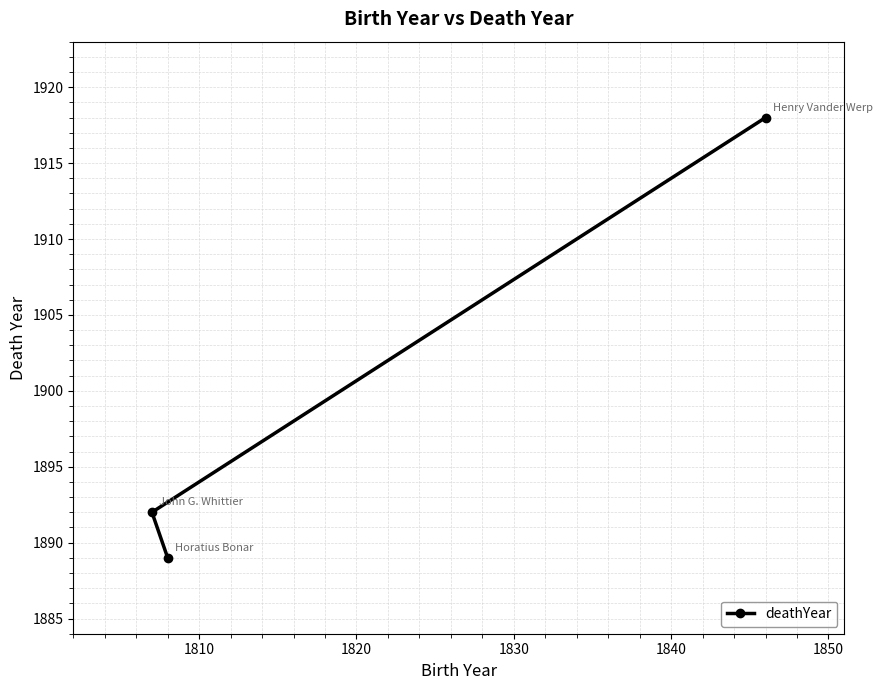

Reading left to right, extract all data points from this chart.

1892	1889	1918